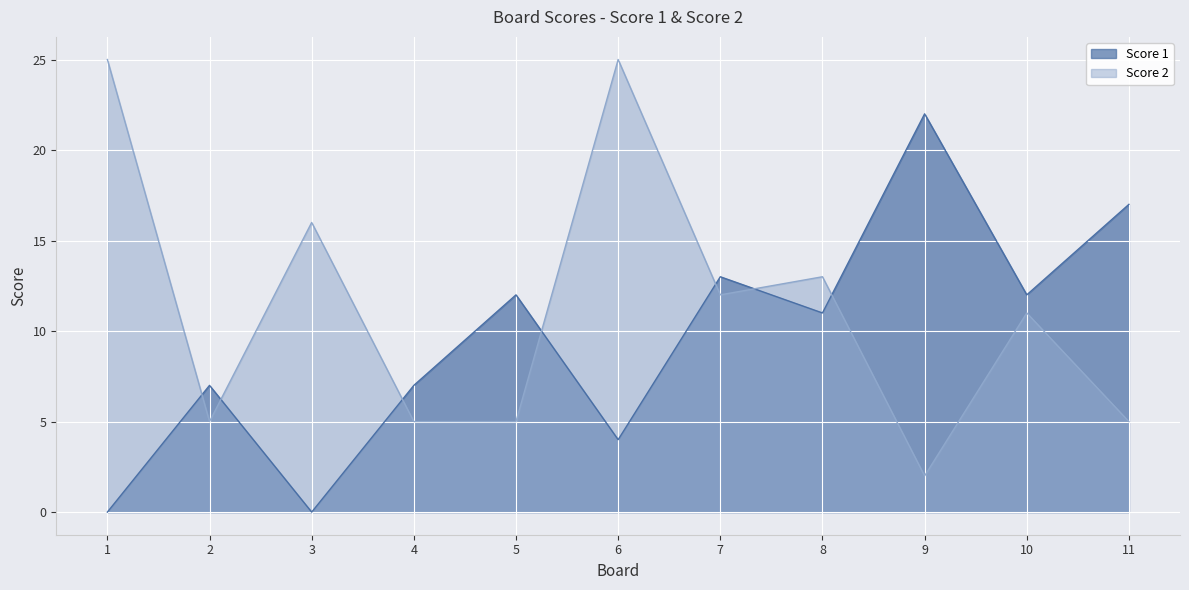

True or false: Score 1 has more than 2 points higher than both neighbors.

True